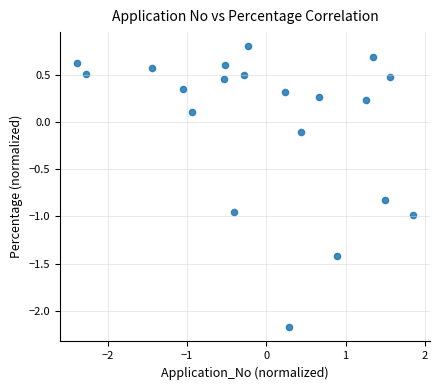

What is the range of Y values (max minus min)?

3.0